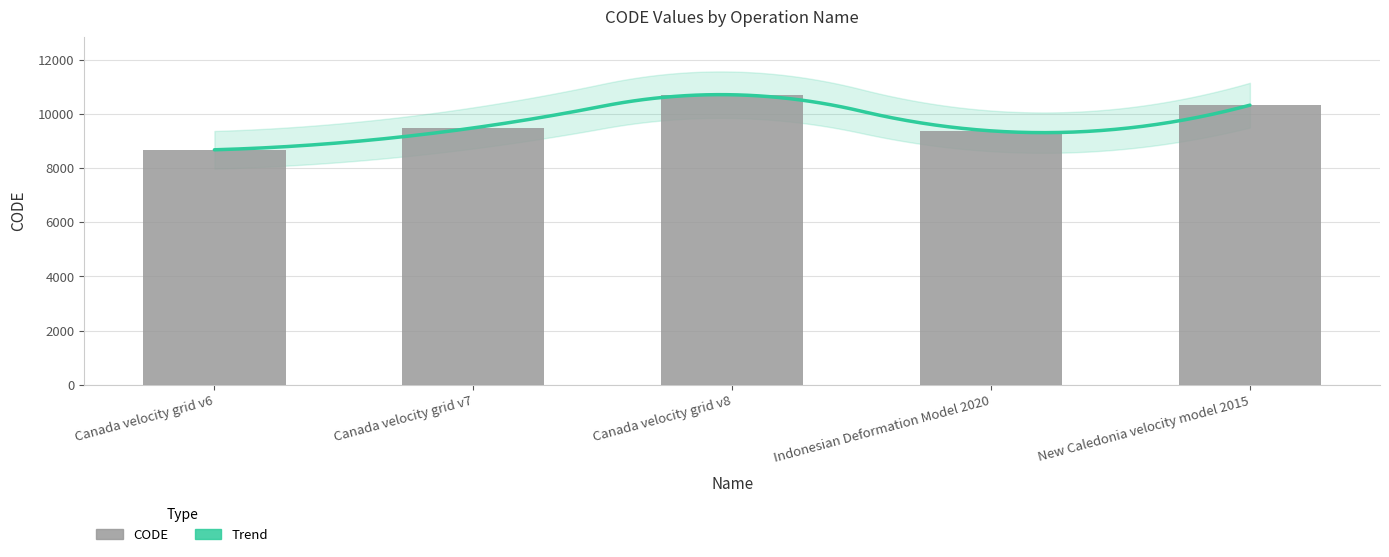

Between Canada velocity grid v6 and New Caledonia velocity model 2015, which is larger?

New Caledonia velocity model 2015